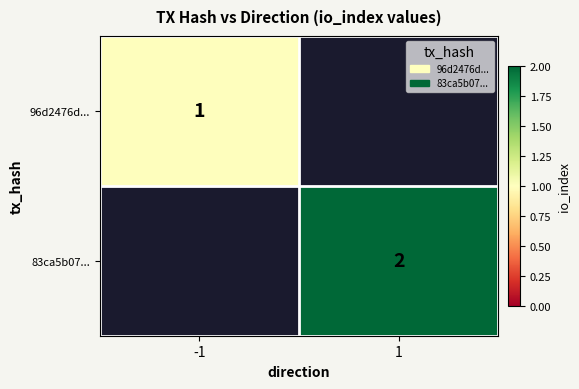

Is it true that 96d2476d... equals 2 at -1?

False